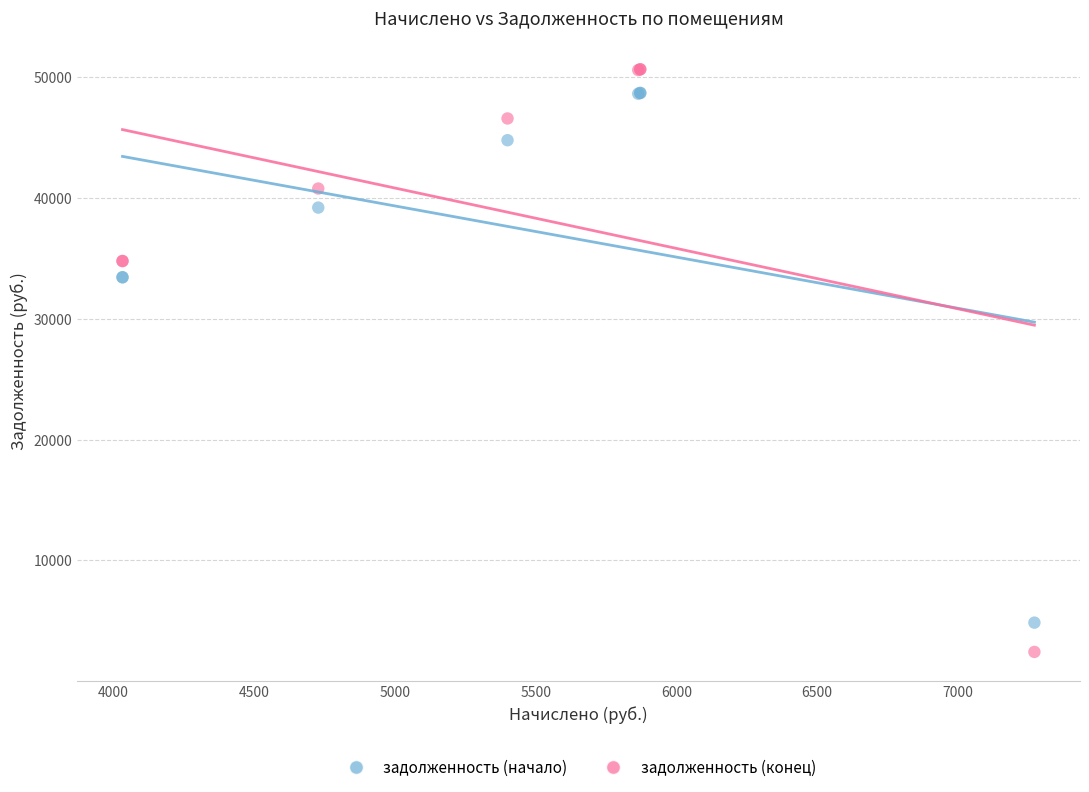

What is the X range (max minus min) for the scatter plot?

3240.0